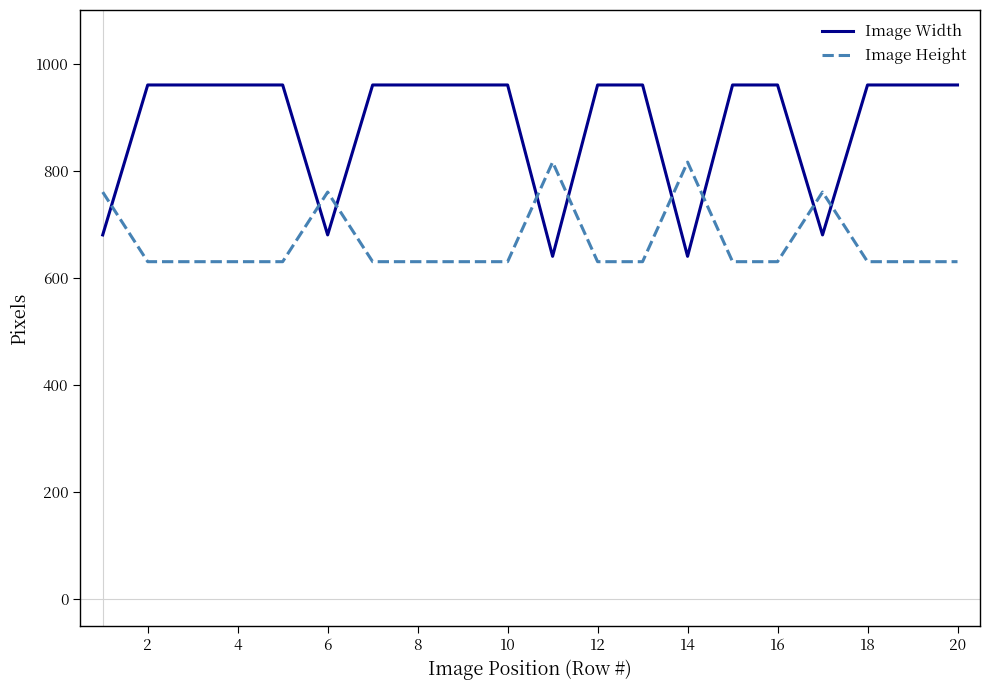

Does the chart display data point markers on the line(s)?

No